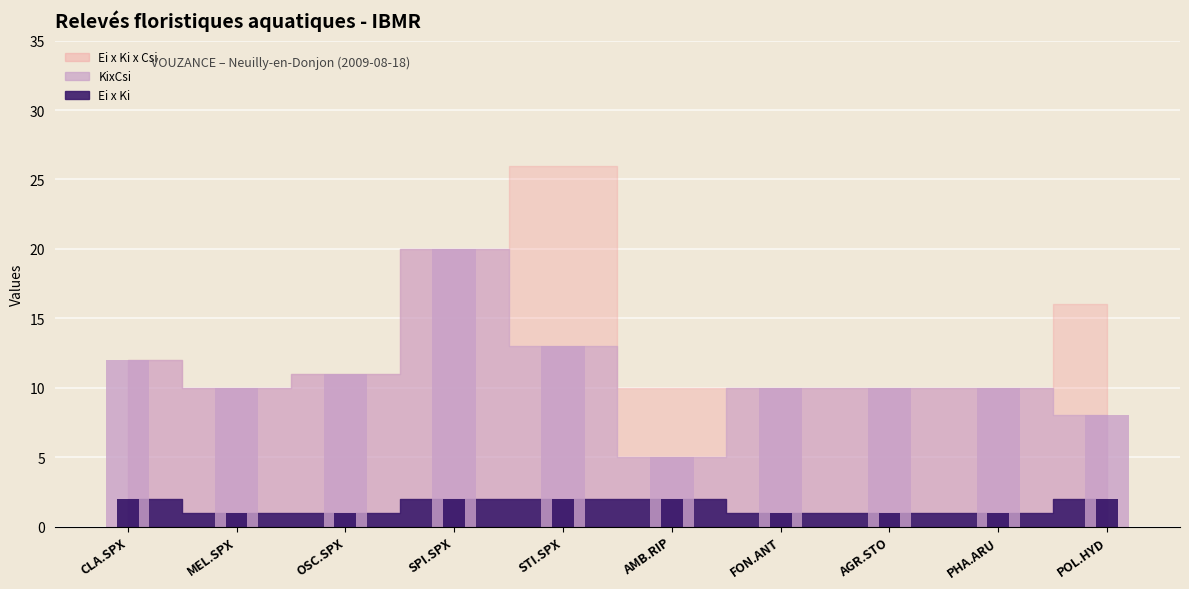

What is the label of the 6th bar from the left?

AMB.RIP